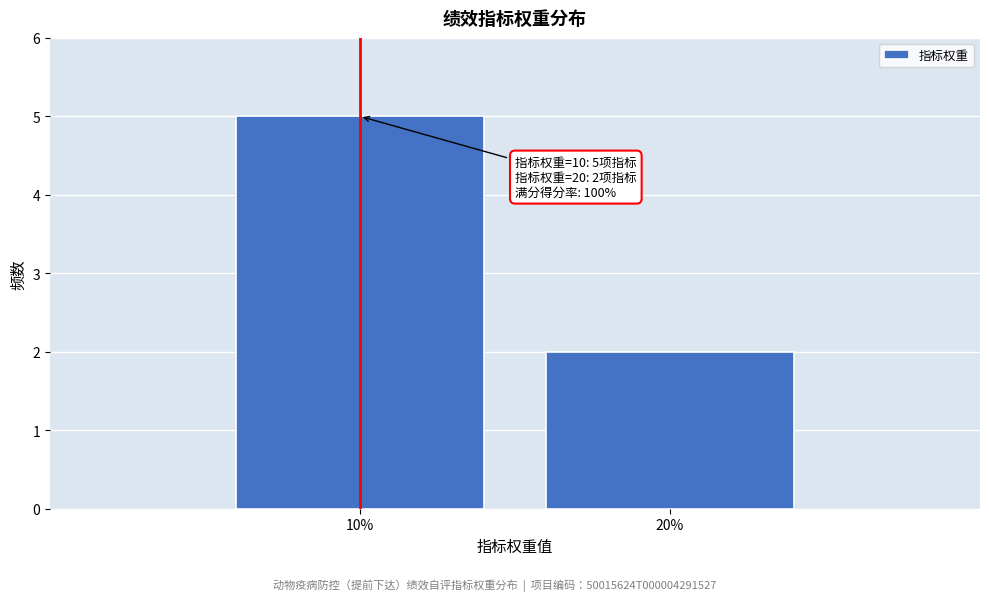

Reading left to right, transcribe all the data shown in this chart.

10%=5	20%=2